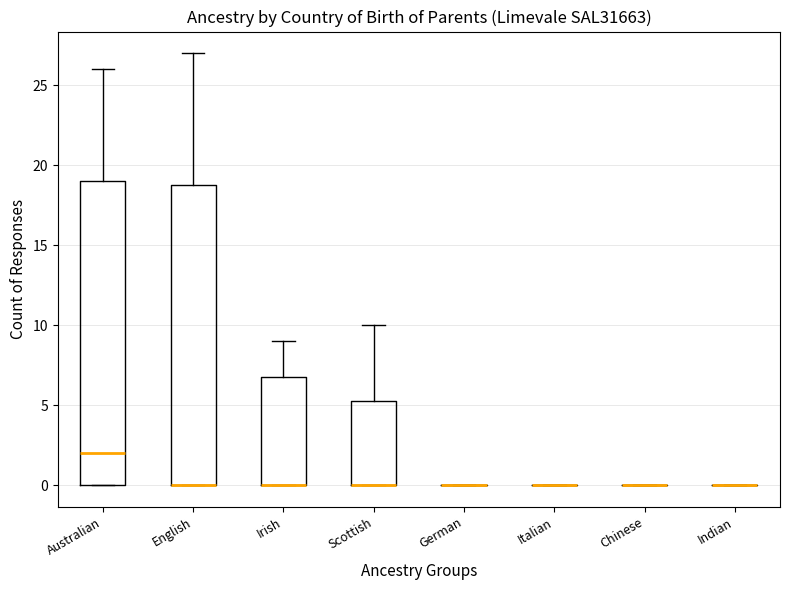

Reading left to right, read every box against the y-axis: the position of its median line, the range the box covers, and the ends of its whiskers. The values are not printed on the chart, so give them approximately, as read against the axis.

Australian: median 2.0, box 0.0 to 19.0, whiskers 0.0 to 26.0
English: median 0.0 (drawn on the box's lower edge), box 0.0 to 19.0, whiskers 0.0 to 27.0
Irish: median 0.0 (drawn on the box's lower edge), box 0.0 to 7.0, whiskers 0.0 to 9.0
Scottish: median 0.0 (drawn on the box's lower edge), box 0.0 to 5.5, whiskers 0.0 to 10.0
German: box collapsed to a line at 0.0, whiskers 0.0 to 0.0
Italian: box collapsed to a line at 0.0, whiskers 0.0 to 0.0
Chinese: box collapsed to a line at 0.0, whiskers 0.0 to 0.0
Indian: box collapsed to a line at 0.0, whiskers 0.0 to 0.0